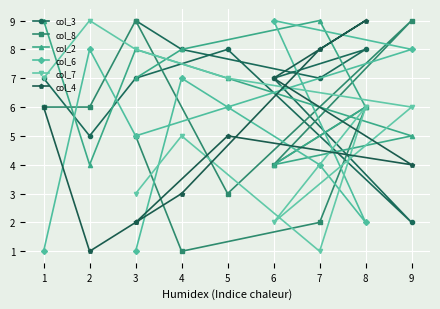

Rank the series by their maximum value, from lowest to highest.

col_3, col_8, col_2, col_6, col_7, col_4